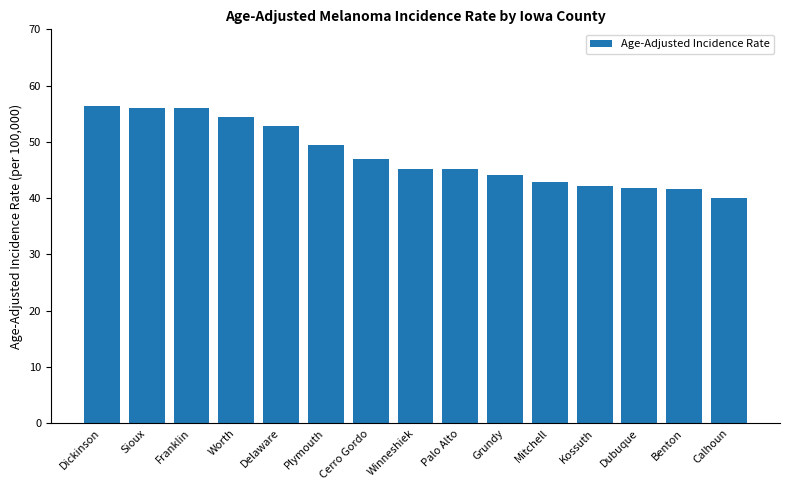

What is the change in value from Franklin to Winneshiek?

-10.9